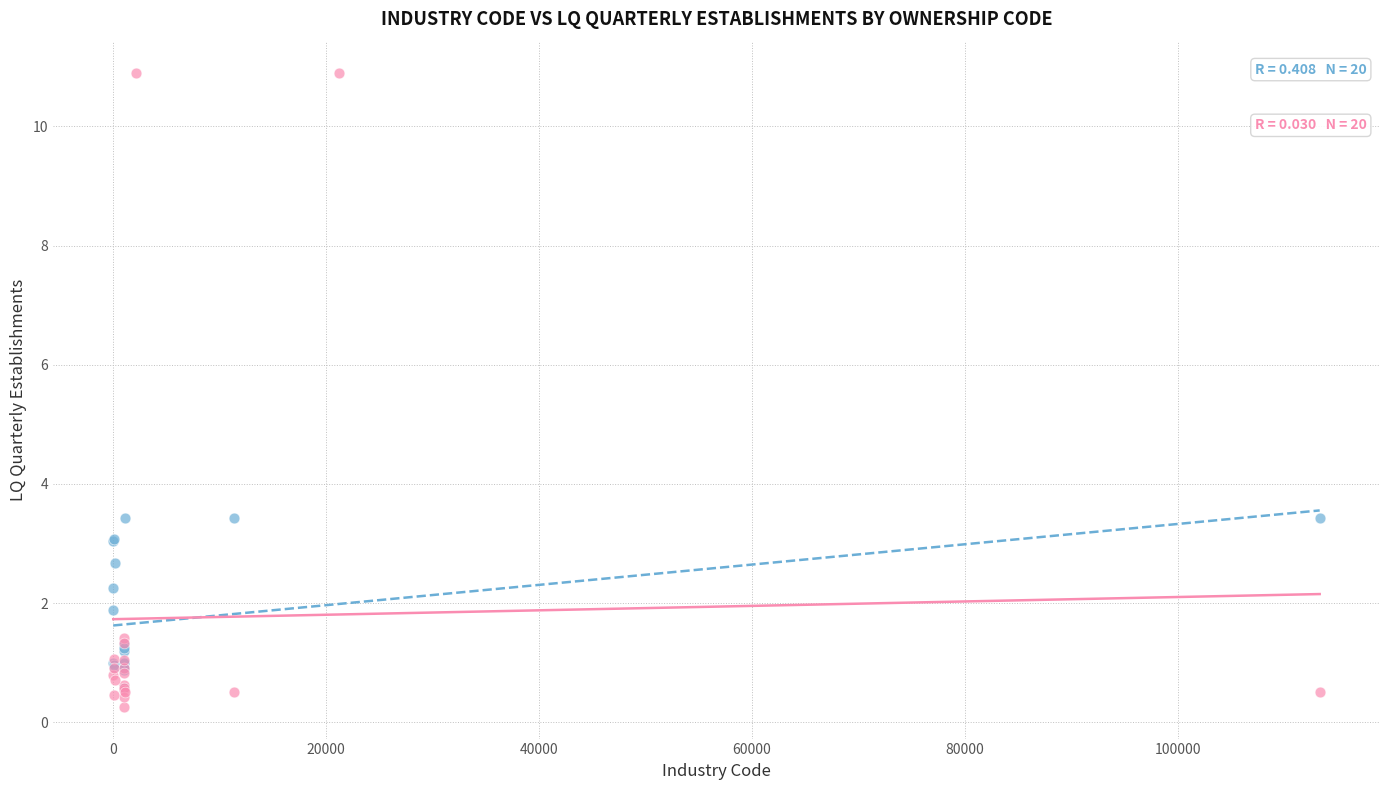

Which series contains the highest Y value?

Own Code 1